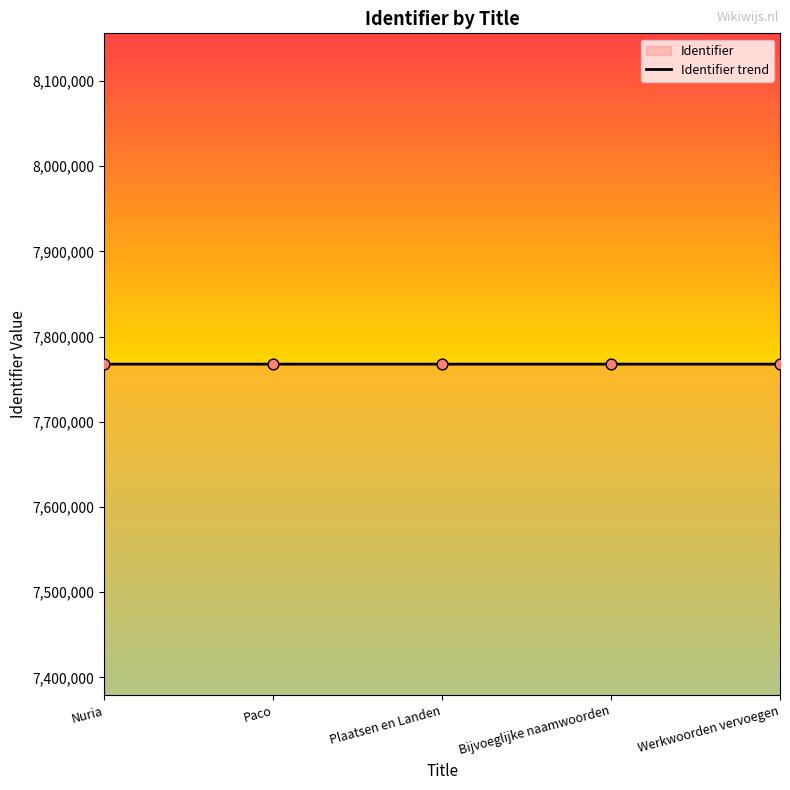

What is the change in value from Nuria to Werkwoorden vervoegen?

+8